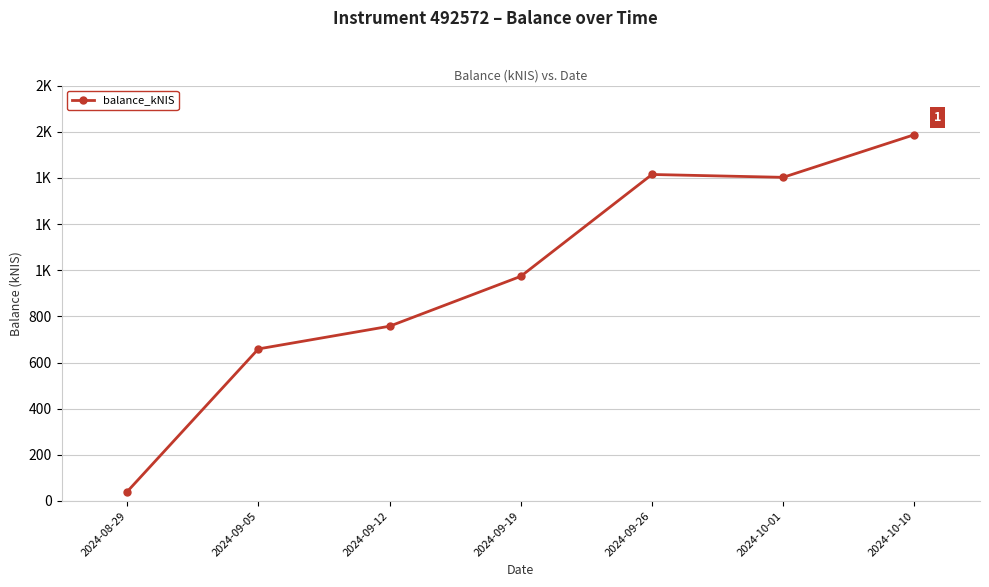

Is this an area chart (filled region under the line)?

No